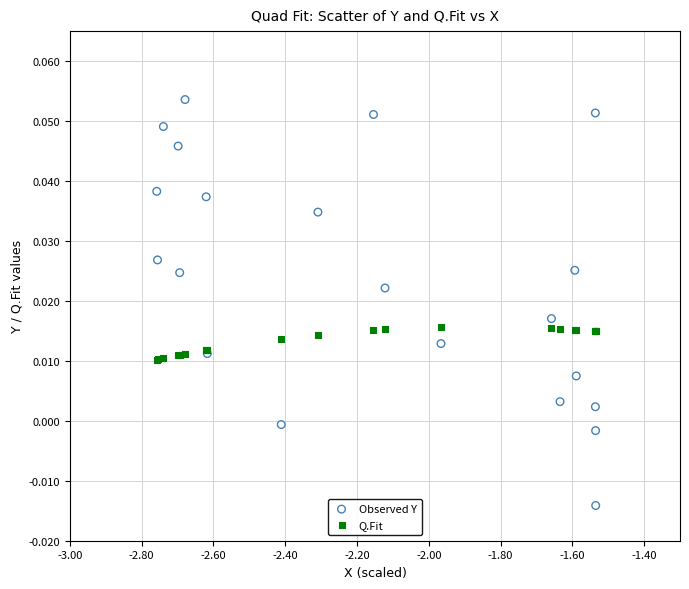

Which series contains the highest Y value?

Observed Y